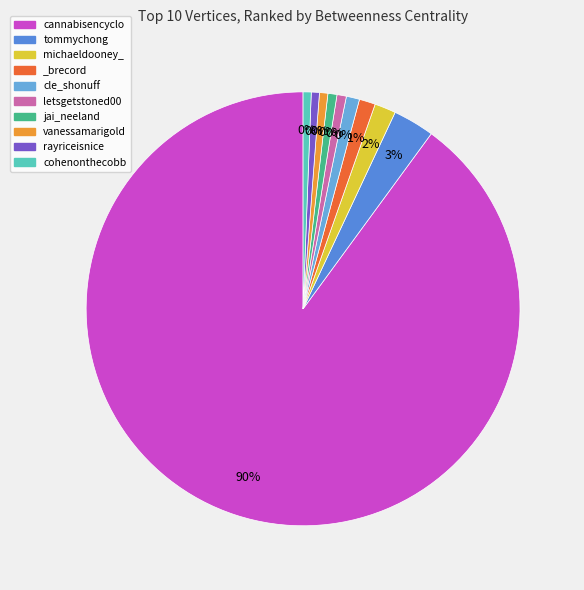

How many slices are in this pie chart?

10